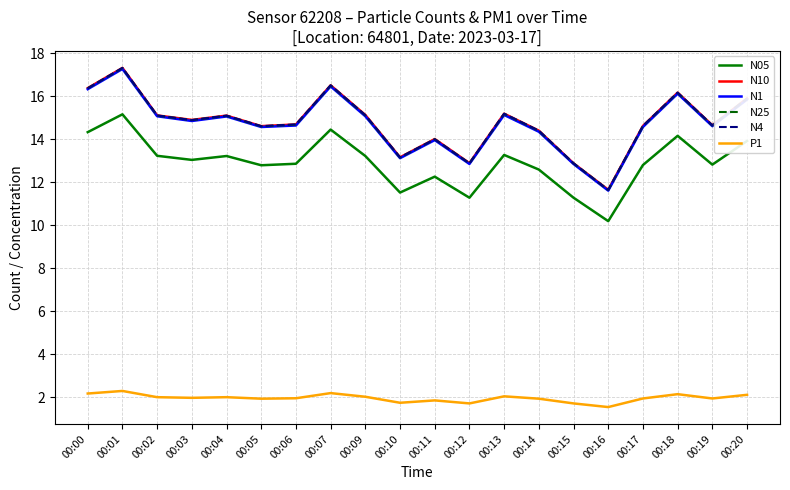

At which label does N10 reach its minimum?

00:16